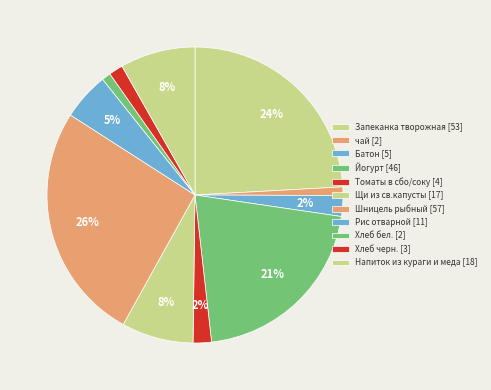

Count the number of slices in the pie.

11